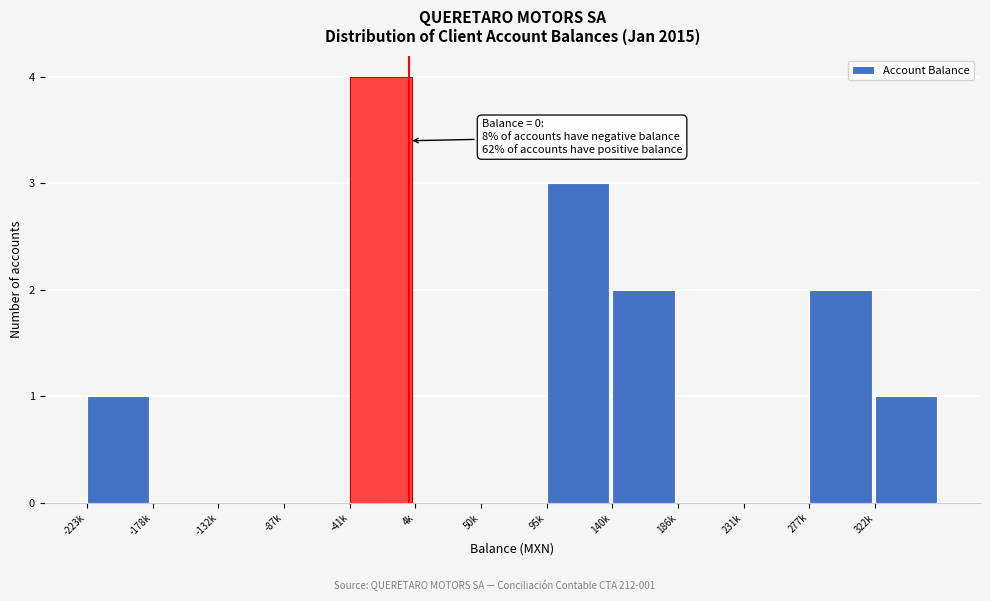

Reading left to right, list all the values displayed in this chart.

-223k=1	-178k=0	-132k=0	-87k=0	-41k=4	4k=0	50k=0	95k=3	140k=2	186k=0	231k=0	277k=2	322k=1